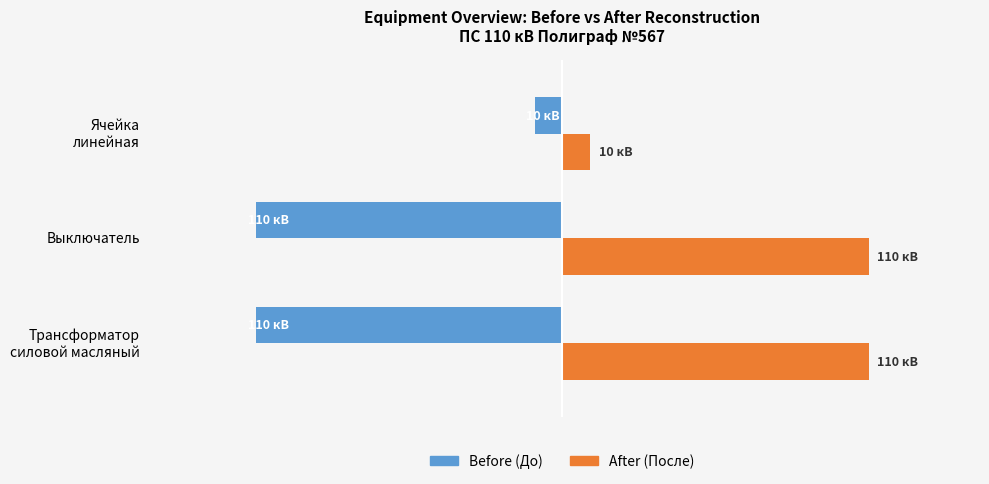

The value of After at Трансформатор силовой масляный is 155. True or false?

False